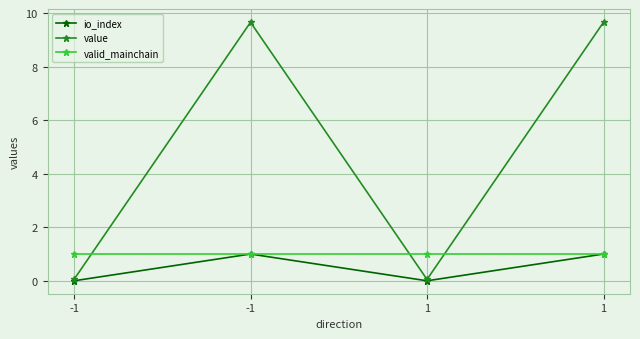

Between 1 and -1, which is larger?

1